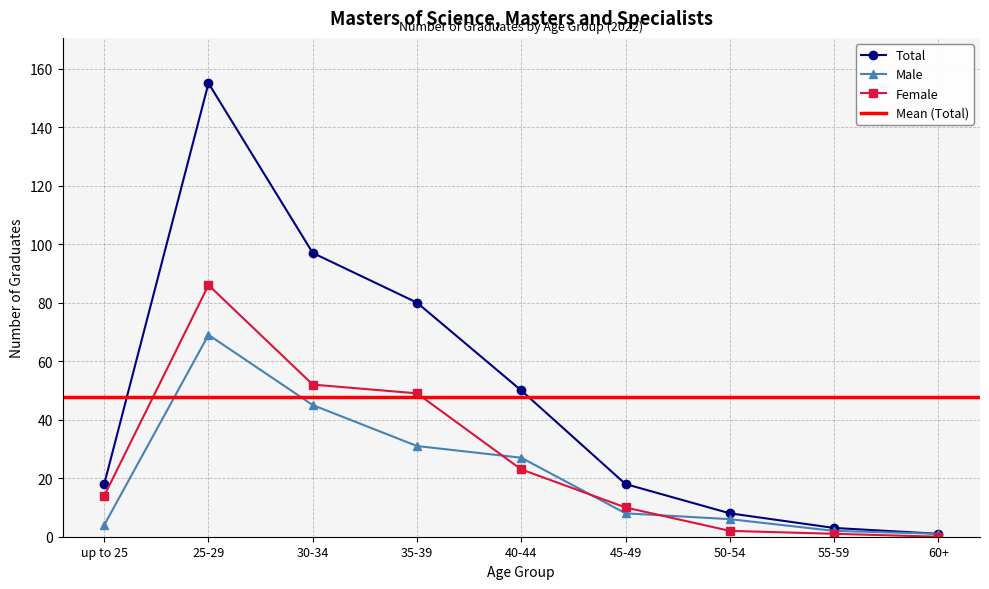

True or false: Total and Male intersect in this chart.

False